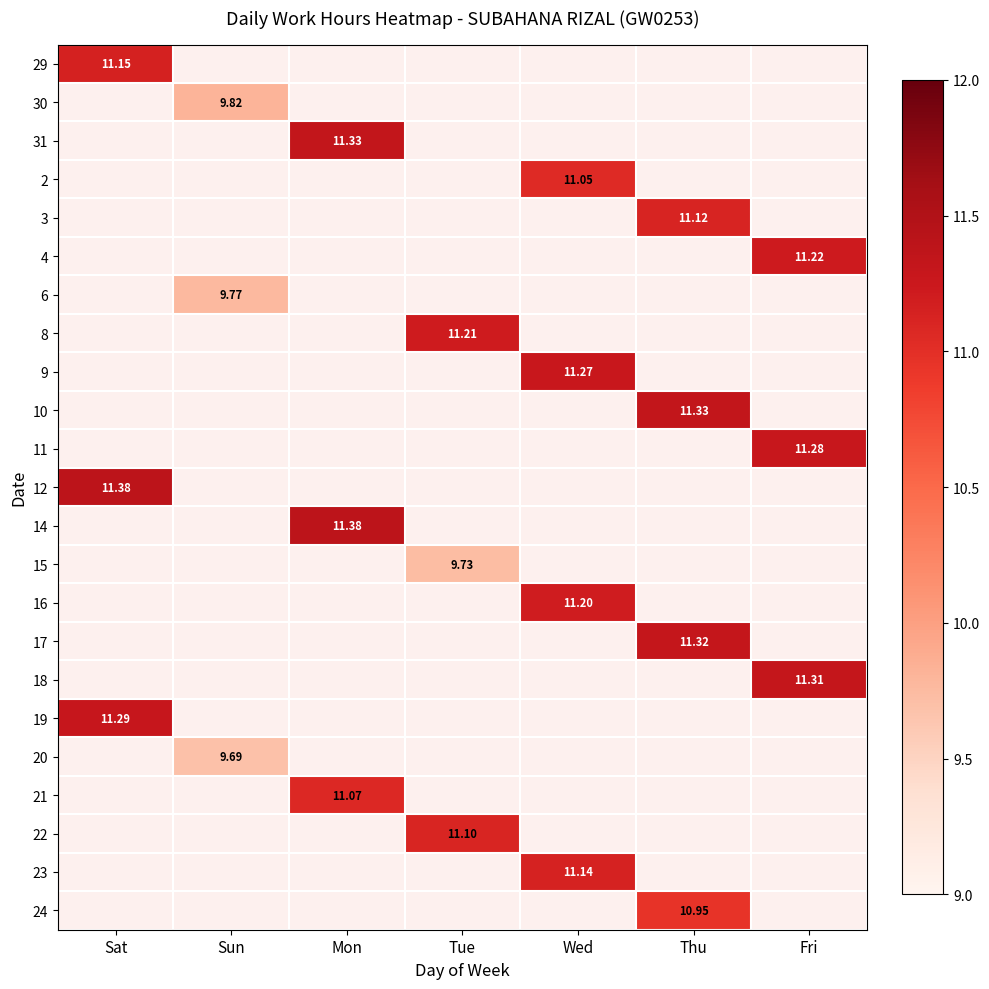

Which series has the largest range (max minus min)?

29